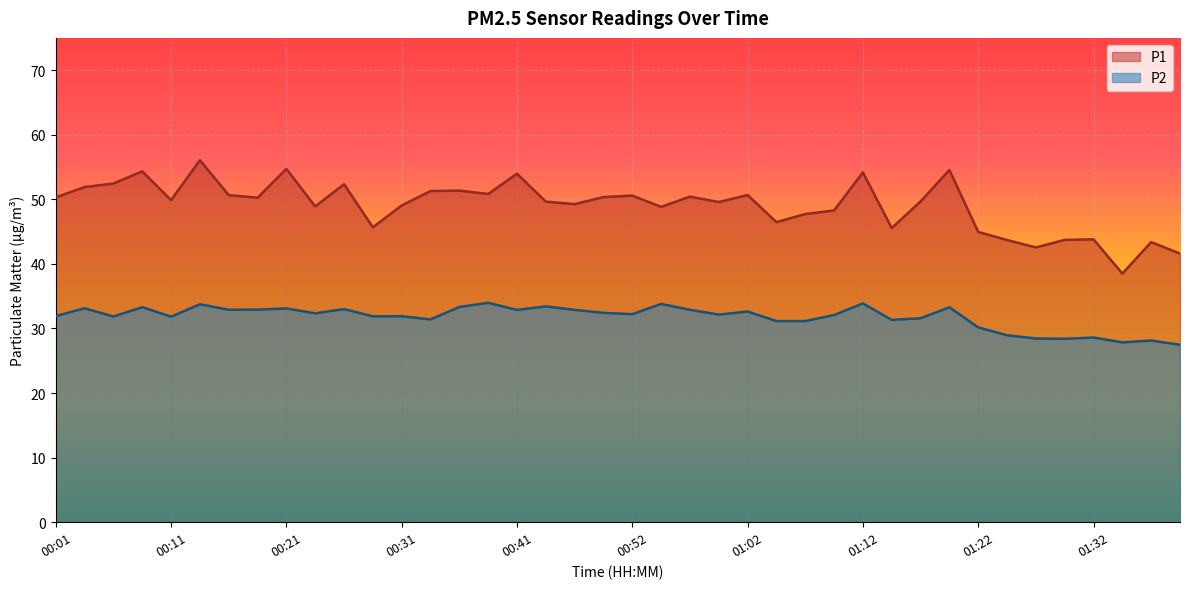

Where is the first local minimum for P1?

00:11